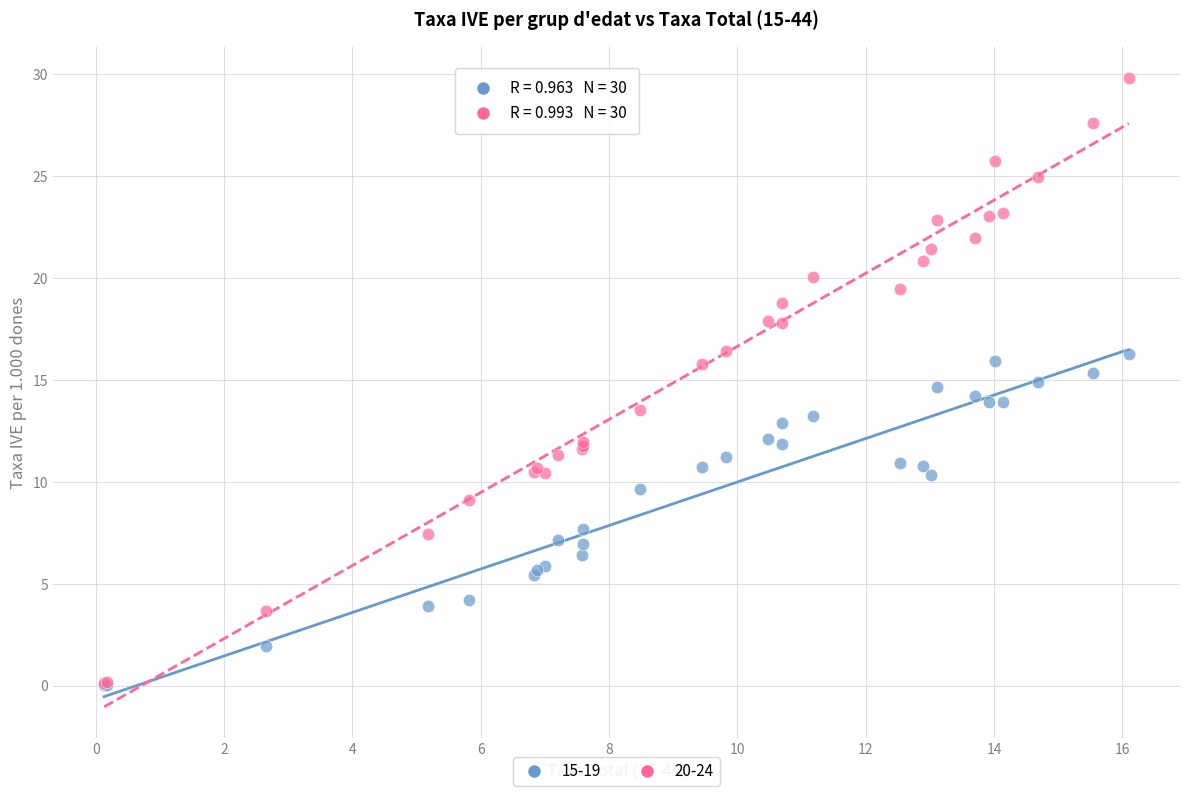

What are all the series names shown in the legend?

15-19, 20-24